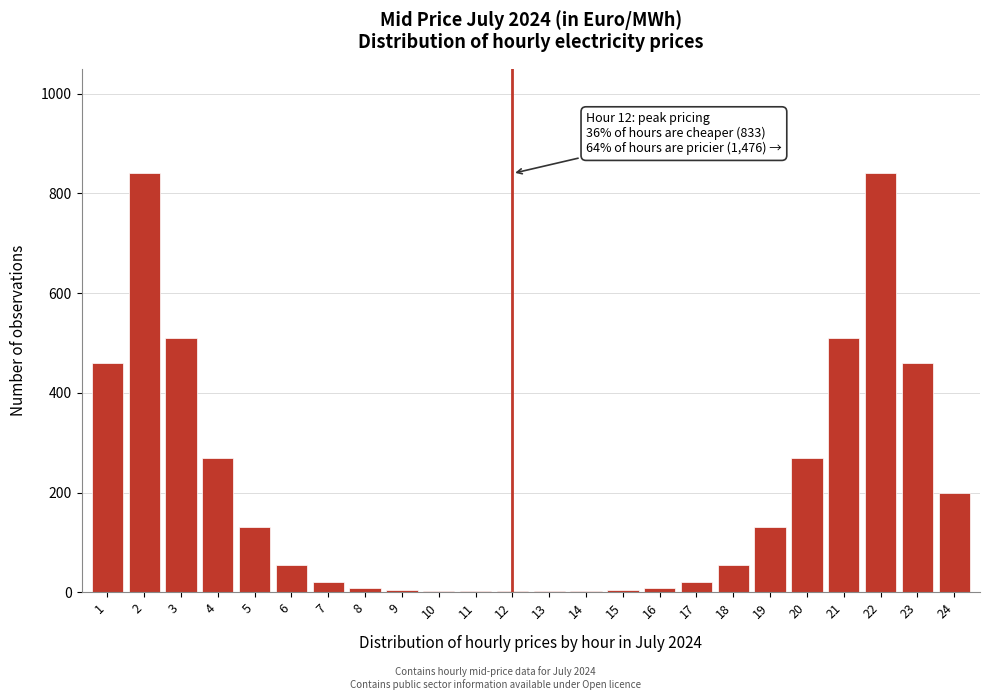

Is it true that the value at 1 is 460?

True